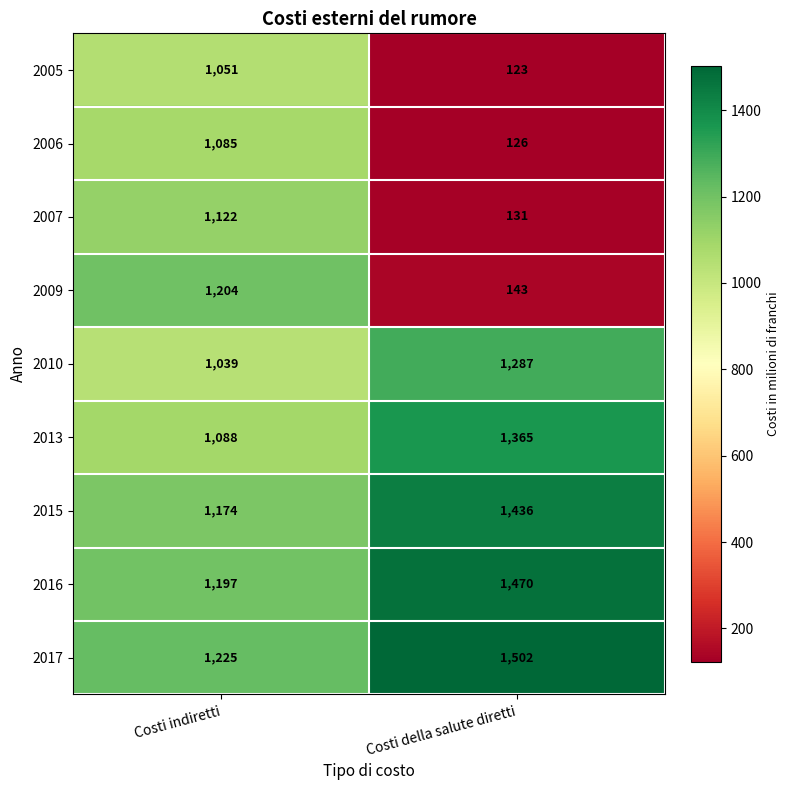

The value of 2010 at Costi indiretti is 1698. True or false?

False